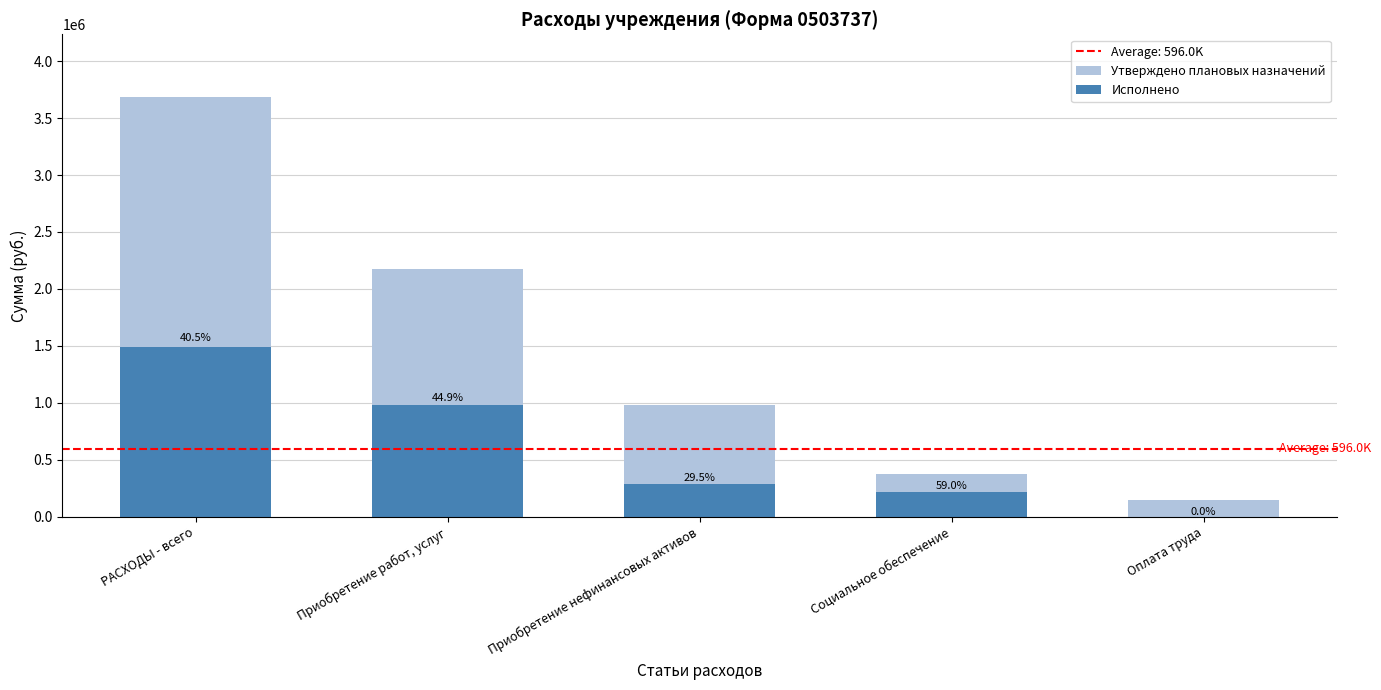

Does the chart contain any negative values?

No